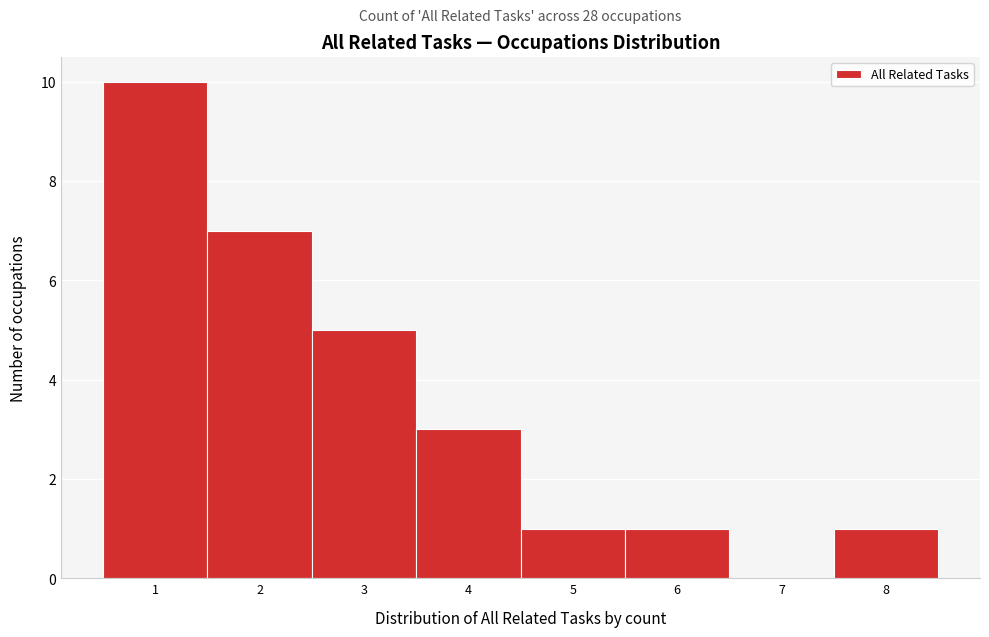

Reading left to right, list every bar in this chart as the range it spans on the x-axis followed by its height. The values are not printed on the chart, so give them approximately, as read against the axis.

0.5 to 1.5: 10
1.5 to 2.5: 7
2.5 to 3.5: 5
3.5 to 4.5: 3
4.5 to 5.5: 1
5.5 to 6.5: 1
6.5 to 7.5: 0
7.5 to 8.5: 1